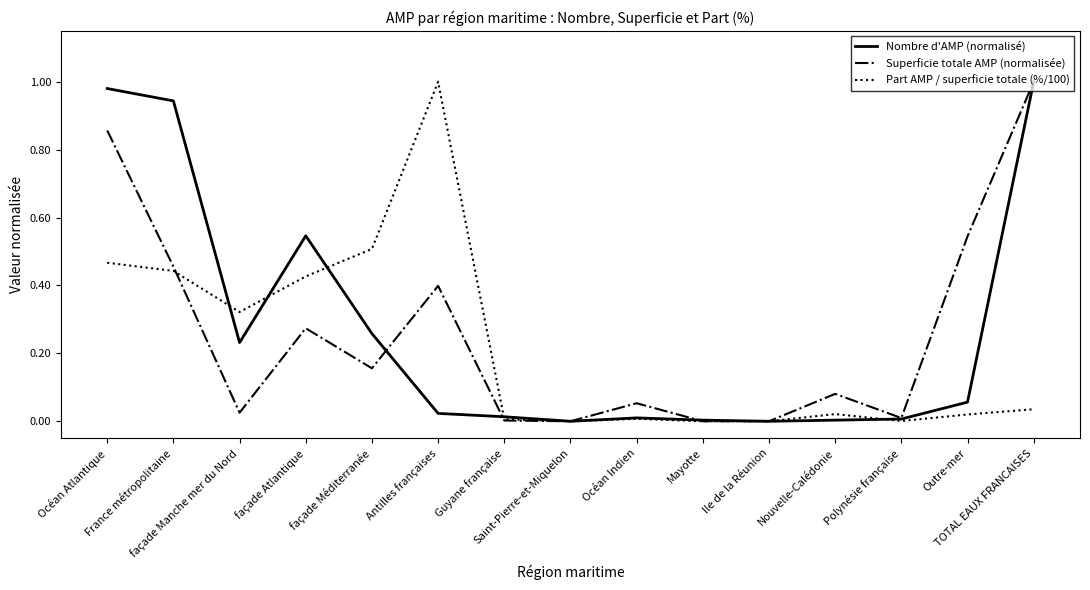

At which label is Part AMP / superficie totale (%/100) closest to 0?

Saint-Pierre-et-Miquelon